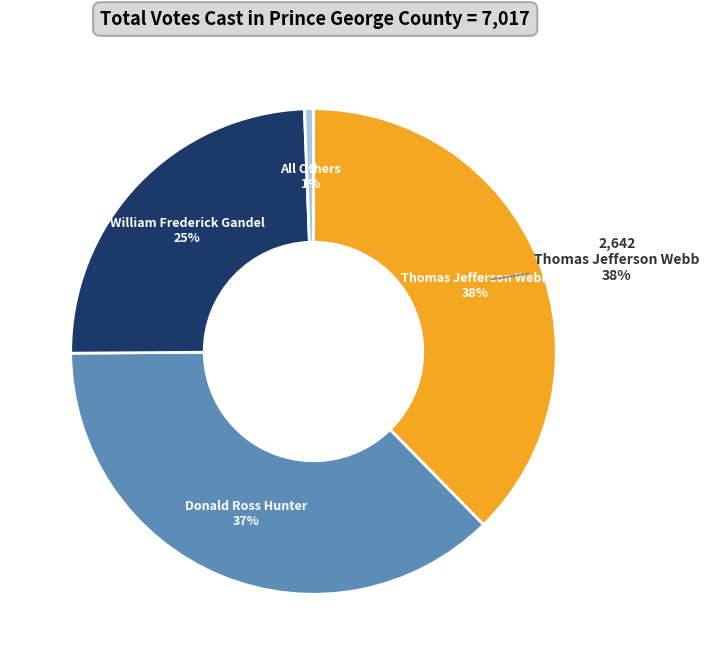

What is the largest slice in the pie chart?

Thomas Jefferson Webb